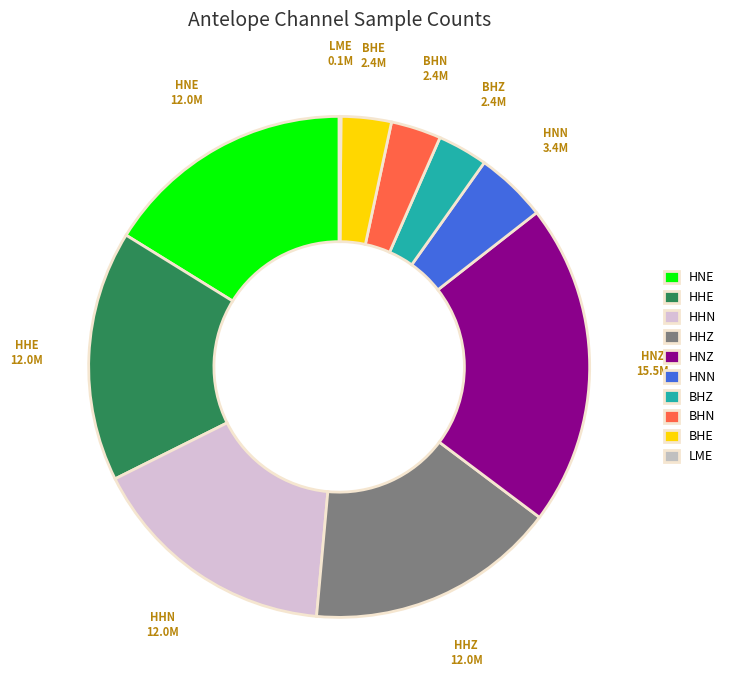

Which category has the biggest portion of the pie?

HNZ